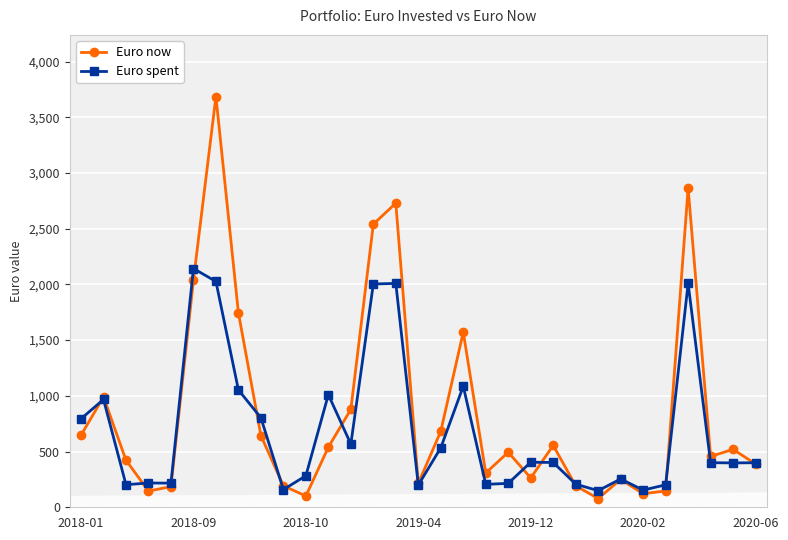

Is this an area chart (filled region under the line)?

No